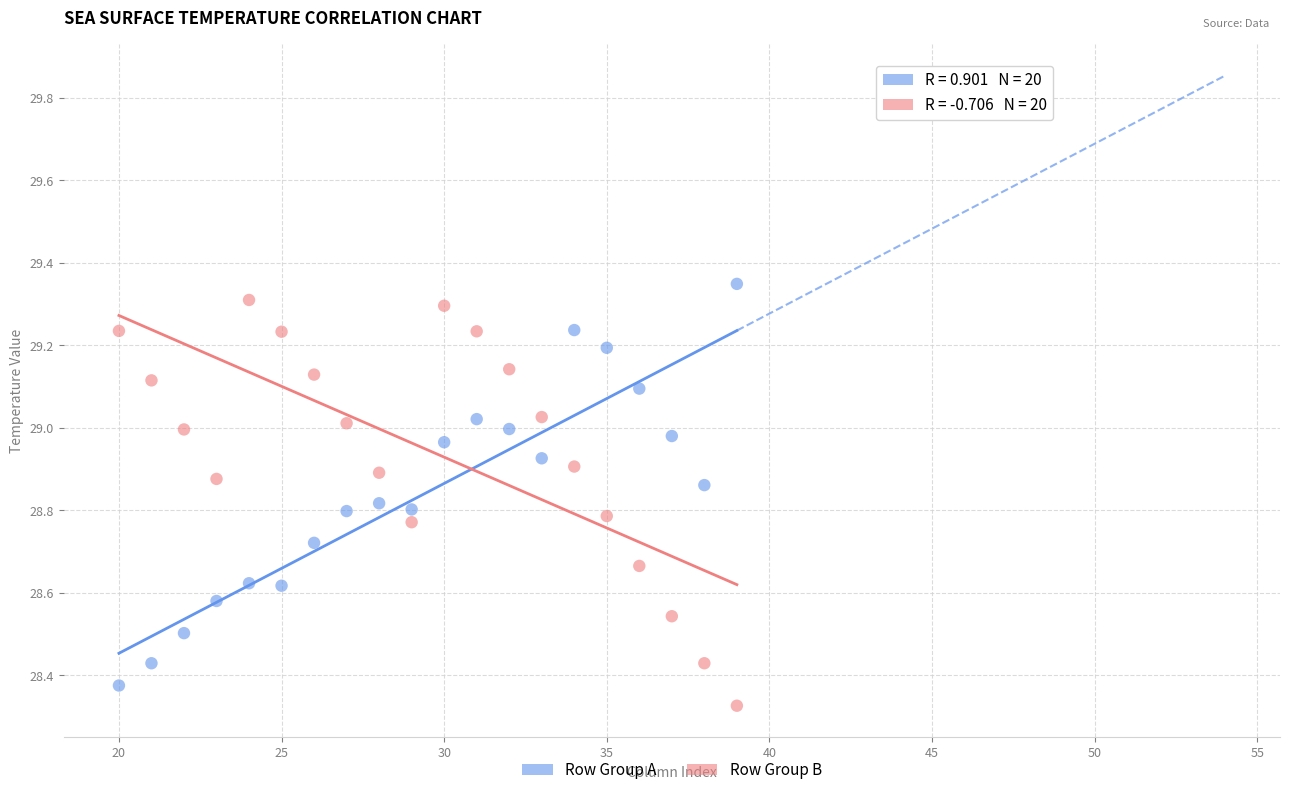

What is the X range (max minus min) for the scatter plot?

19.0